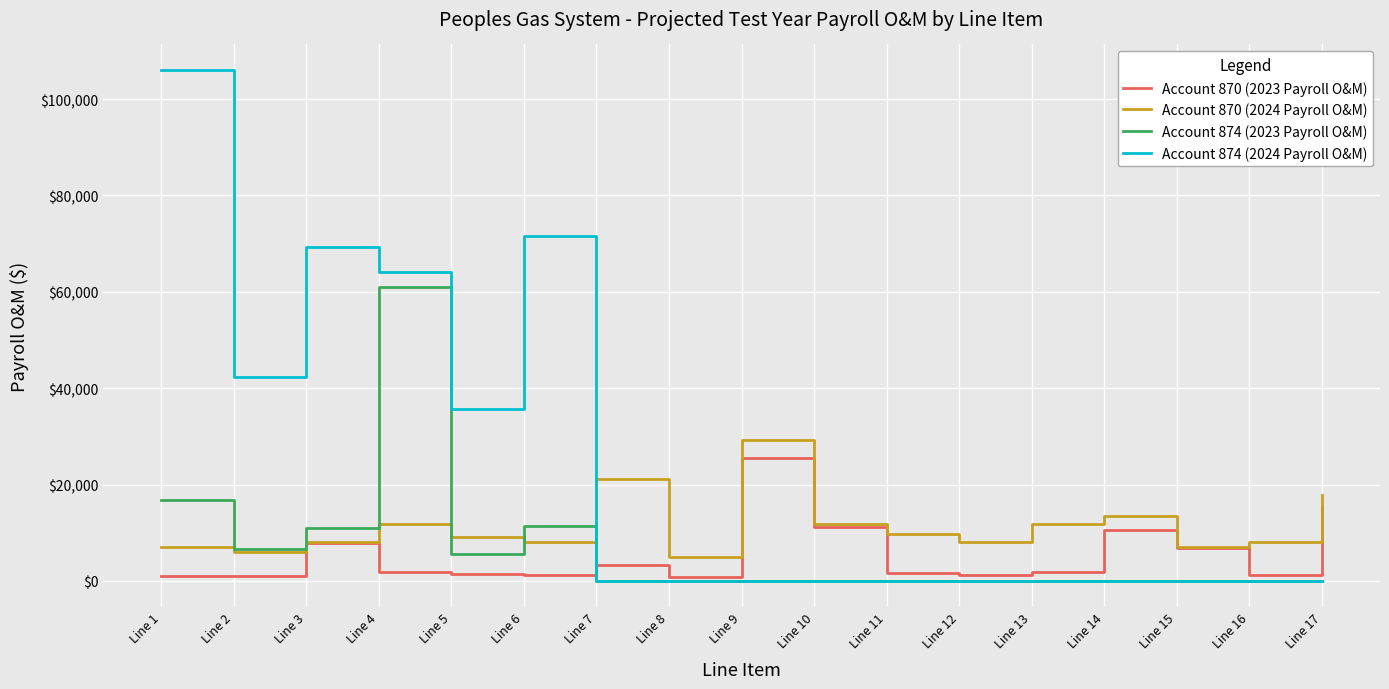

At which label does Account 870 (2023 Payroll O&M) reach its peak?

Line 9